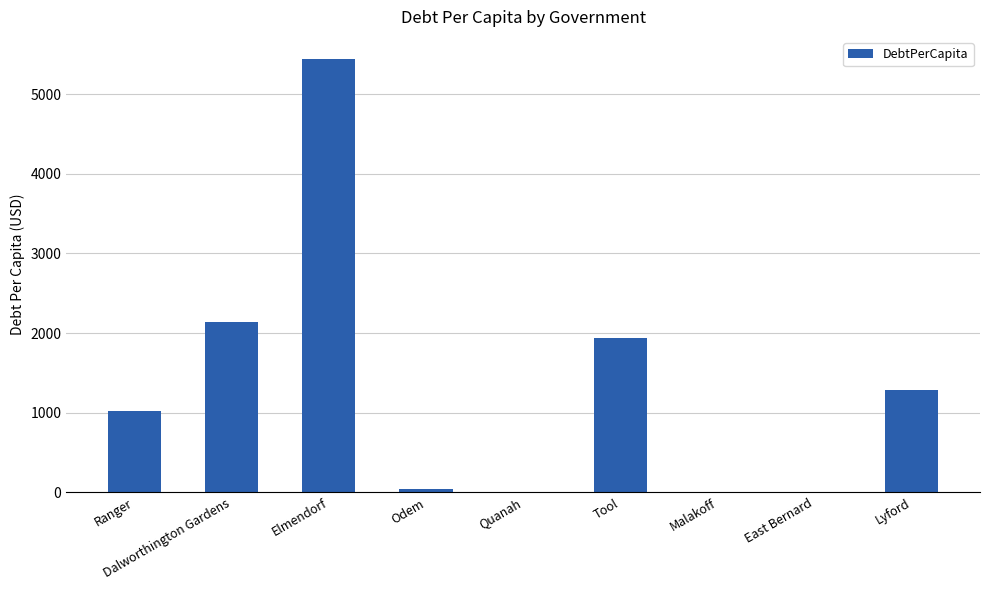

What is the sum of all values?

11860.5